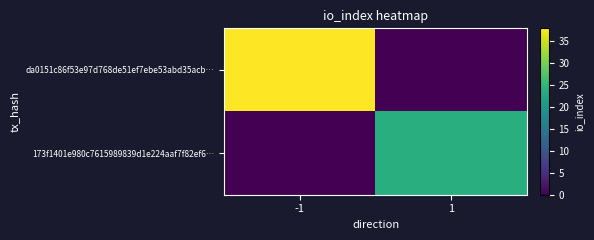

Which series has the largest total across all categories?

da0151c86f53e97d768de51ef7ebe53abd35acb…